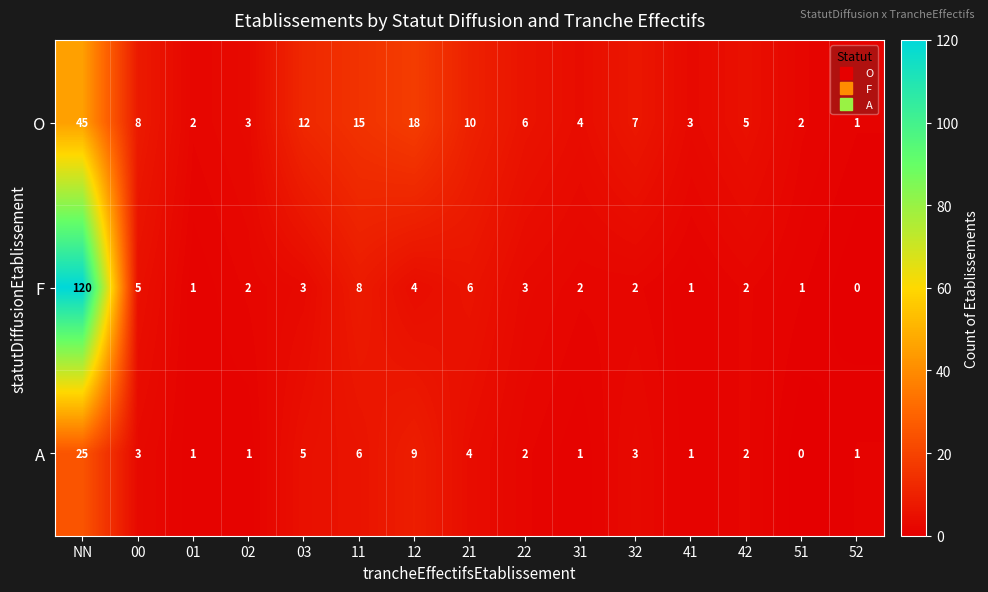

Between 12 and 51, which series saw the biggest shift?

O